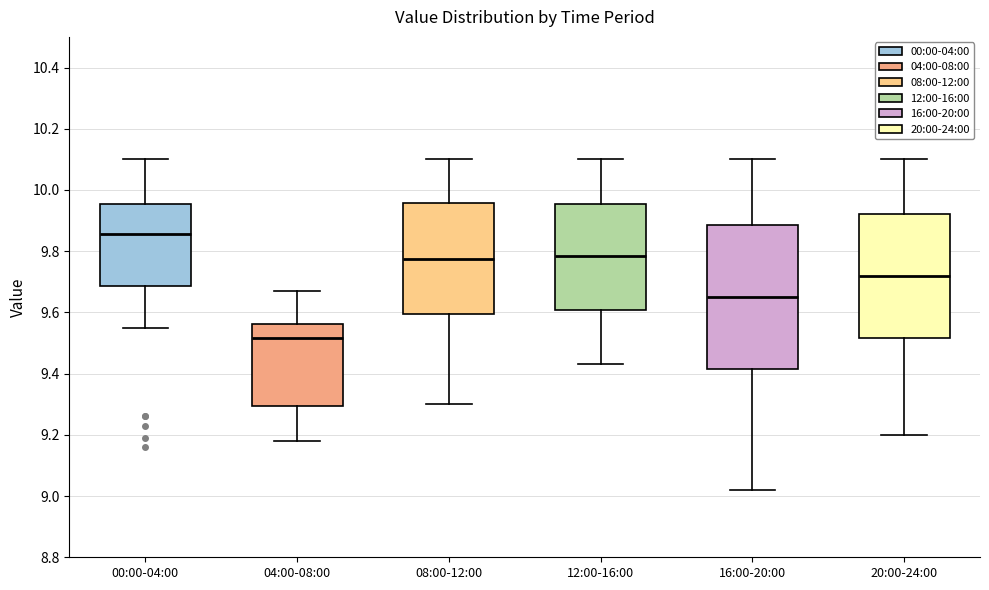

Comparing the boxes themselves (not the whiskers), which one is the tallest?

16:00-20:00